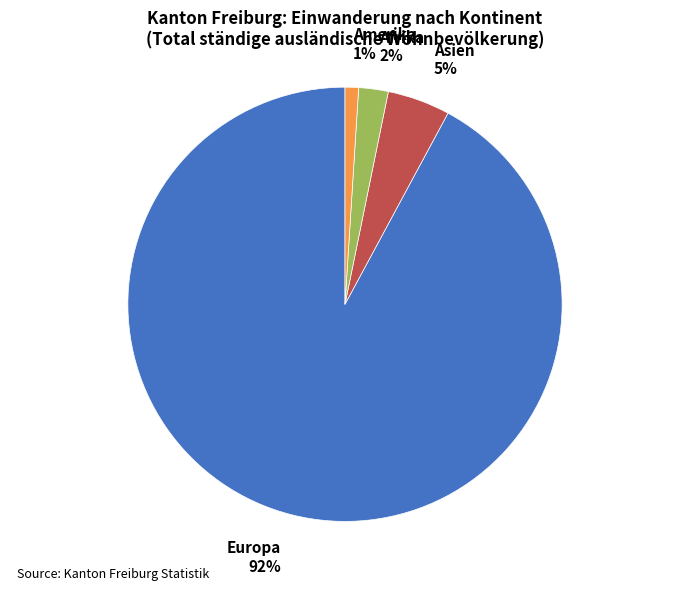

To the nearest percent, what is the average slice percentage?

25%